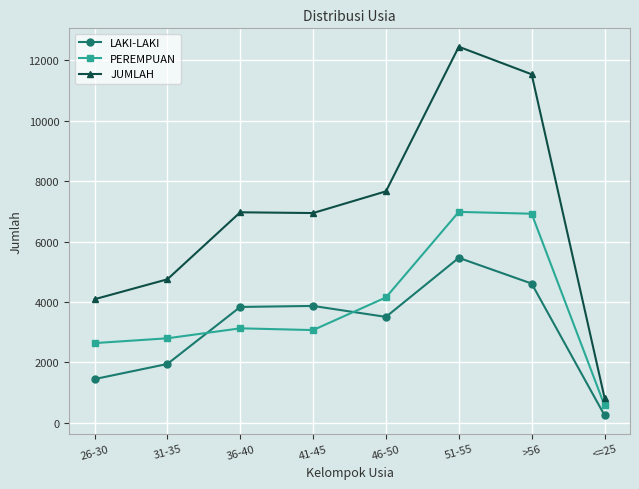

Is it true that PEREMPUAN equals 1770 at >56?

False